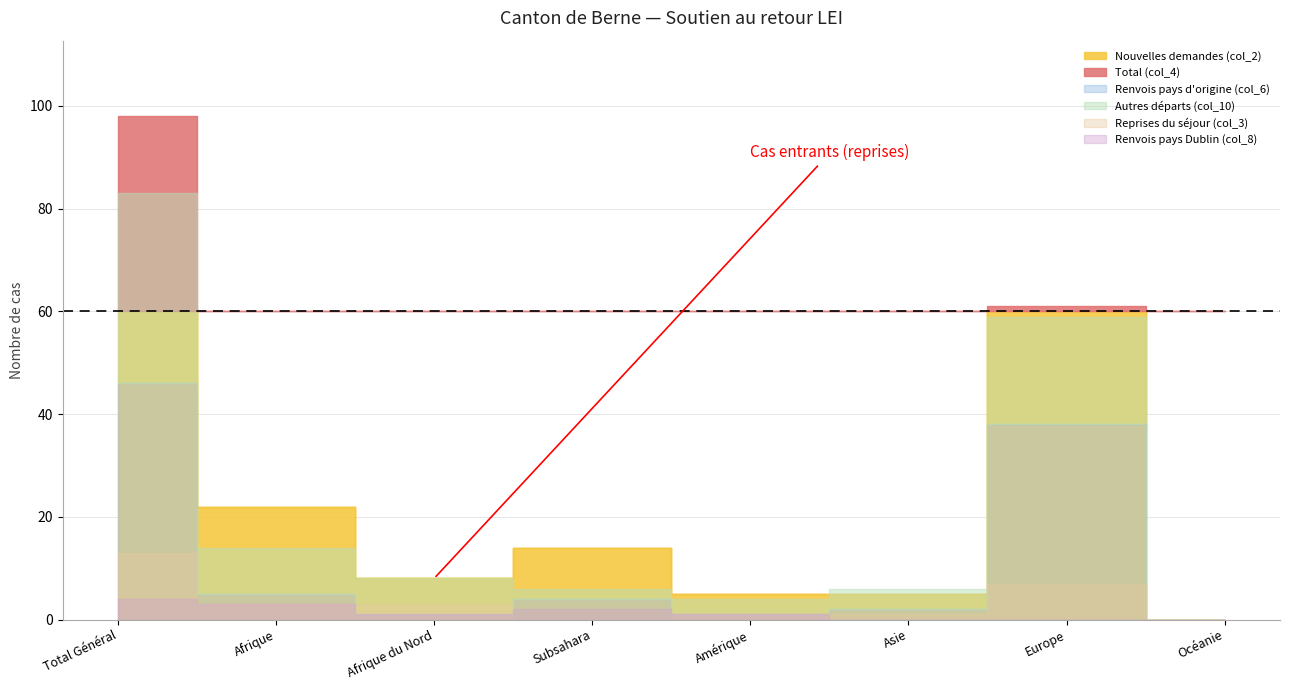

How many values in the Reprises du séjour (col_3) series exceed 3?

2